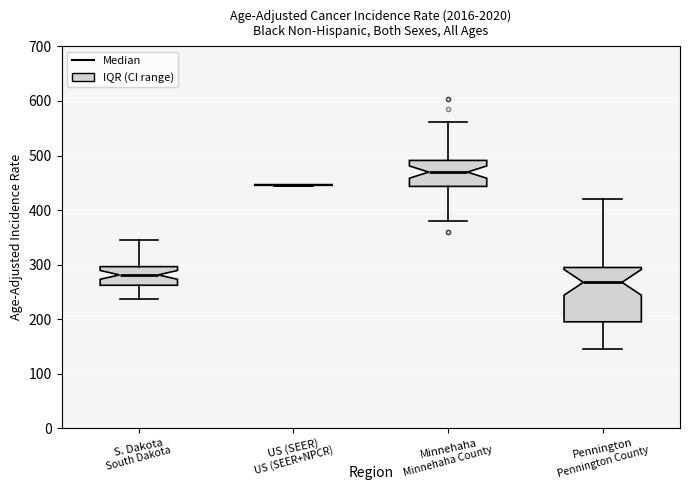

Reading left to right, transcribe this box plot: for each box, give where its median line is, the range the box spans, and where its two whiskers end, as read against the y-axis. The values are not printed on the chart, so give them approximately, as read against the axis.

S. Dakota: median 280, box 260 to 300, whiskers 240 to 350
US (SEER): box collapsed to a line at 450, whiskers 440 to 450
Minnehaha: median 470, box 440 to 490, whiskers 380 to 560
Pennington: median 270, box 200 to 290, whiskers 150 to 420